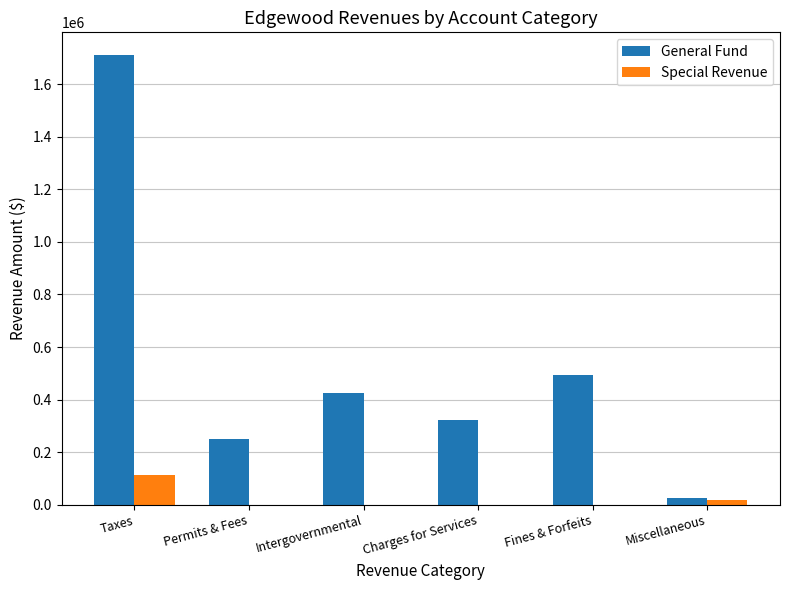

What is the sum of all Special Revenue values?

130349